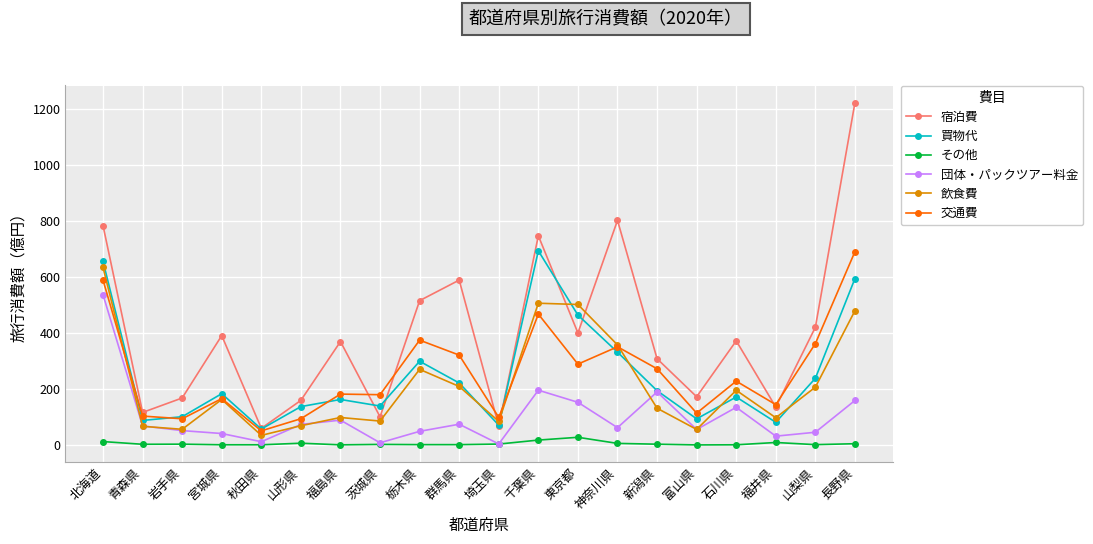

Which series has the widest spread of values?

宿泊費